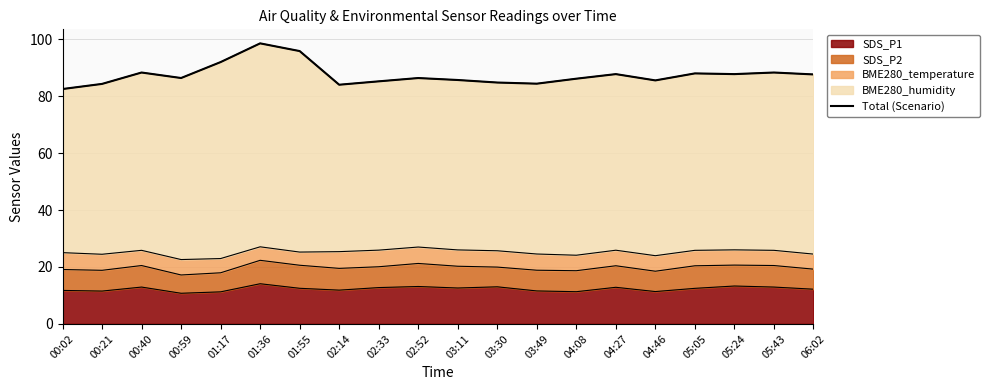

At which label is the value closest to 90?

00:40